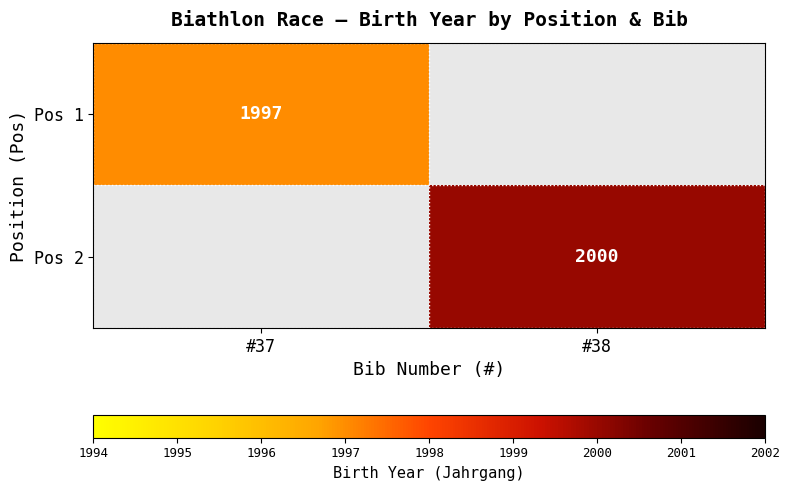

Count the number of data series in this chart.

2